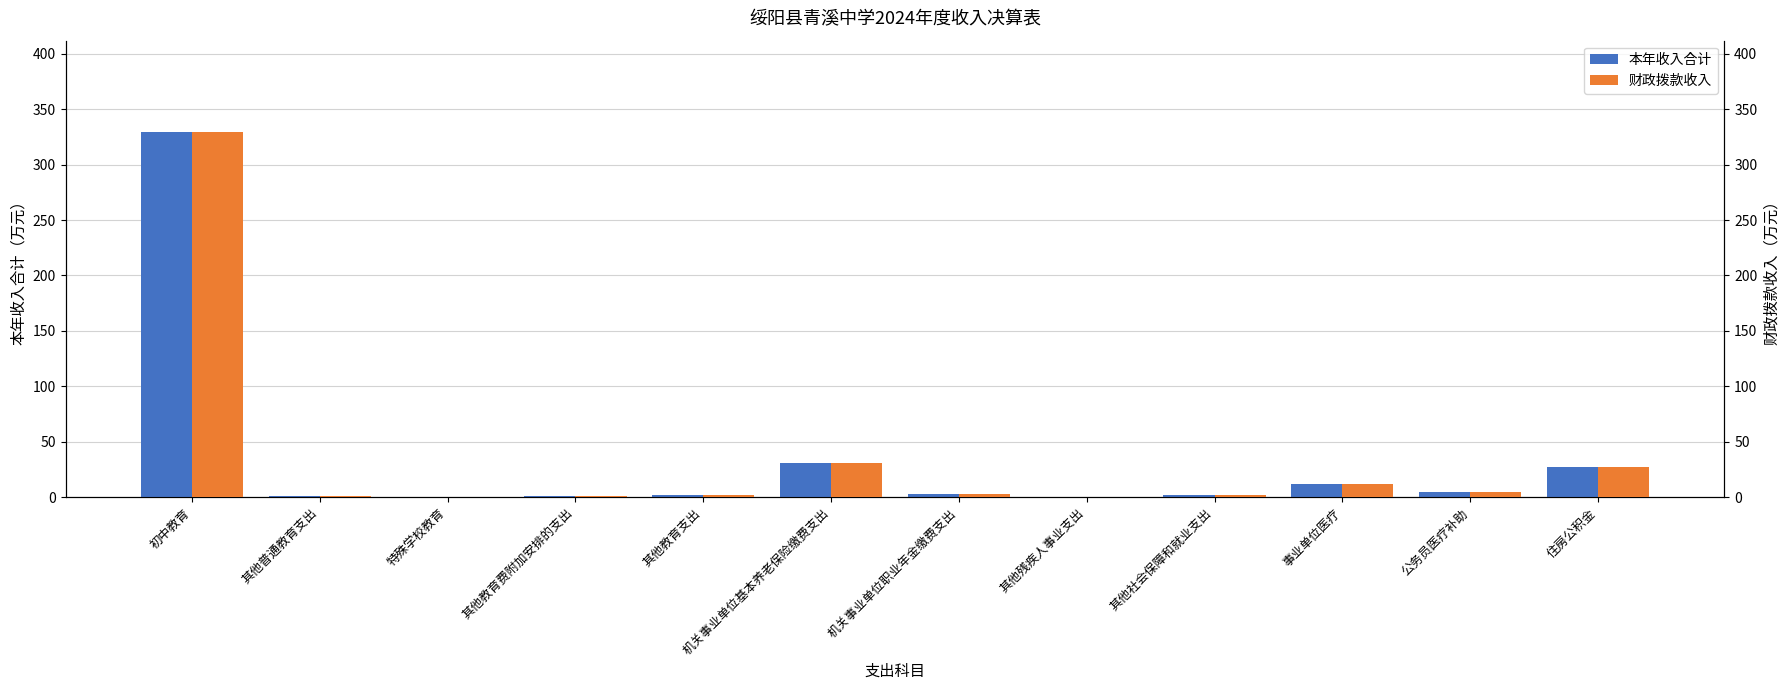

Which series has the widest spread of values?

本年收入合计